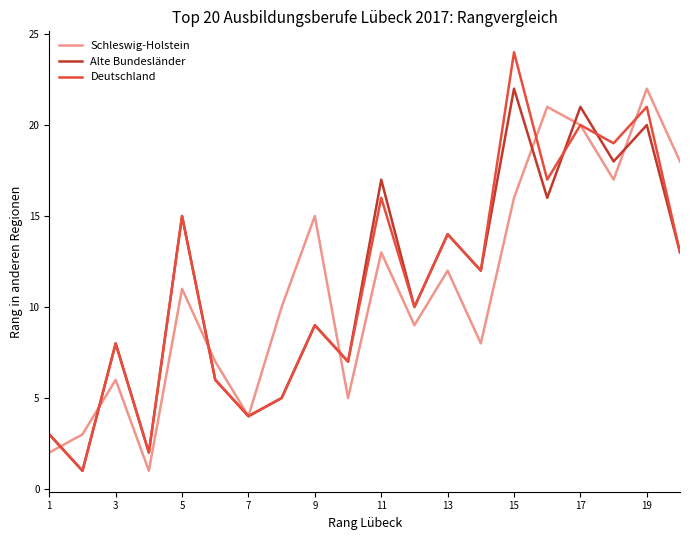

What is the maximum value shown in the chart?

24